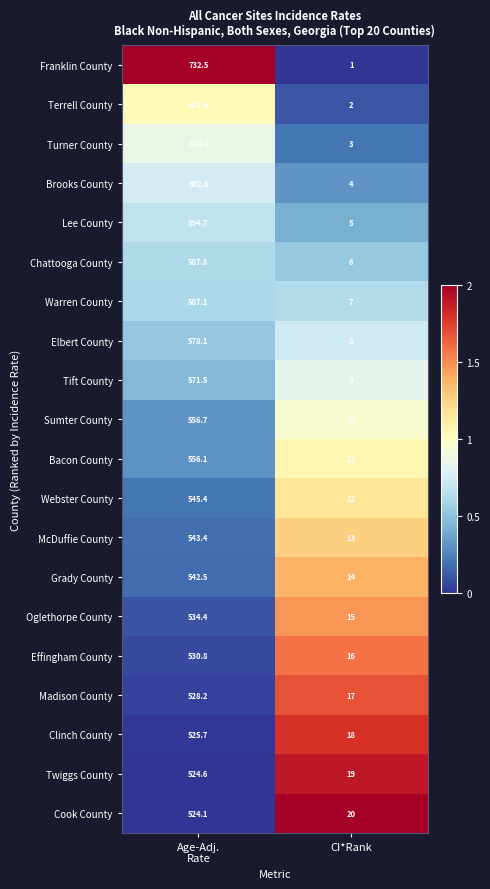

What is the greatest value displayed?

732.5